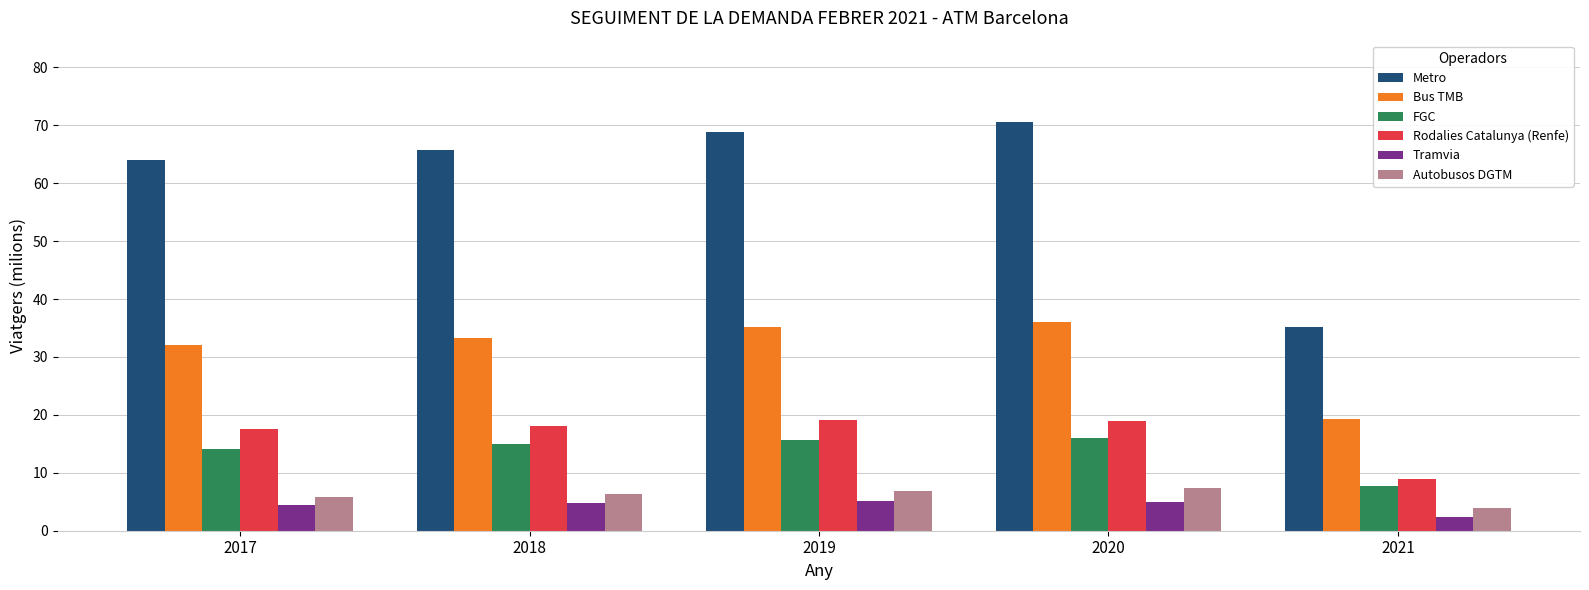

At which category does the chart reach its peak across all series?

2020